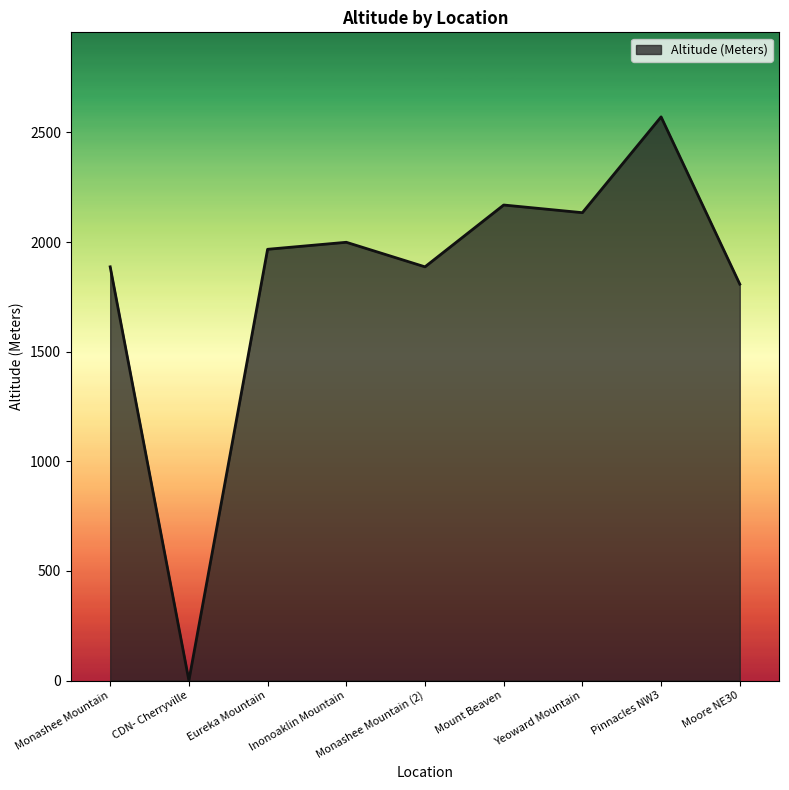

At which category does the data reach its first local valley?

CDN- Cherryville